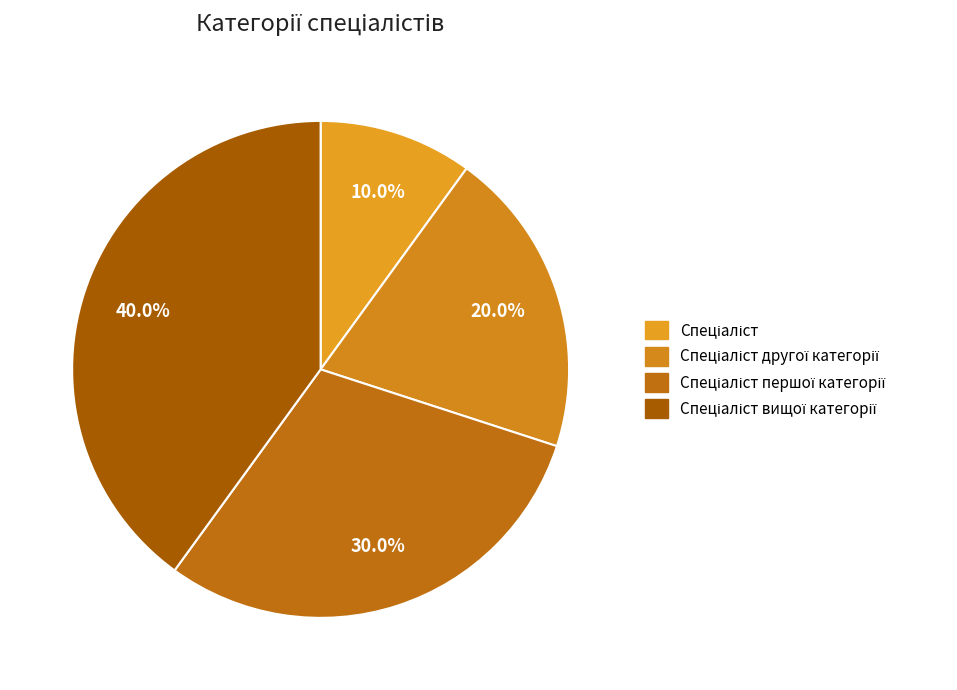

How many segments does this pie chart have?

4